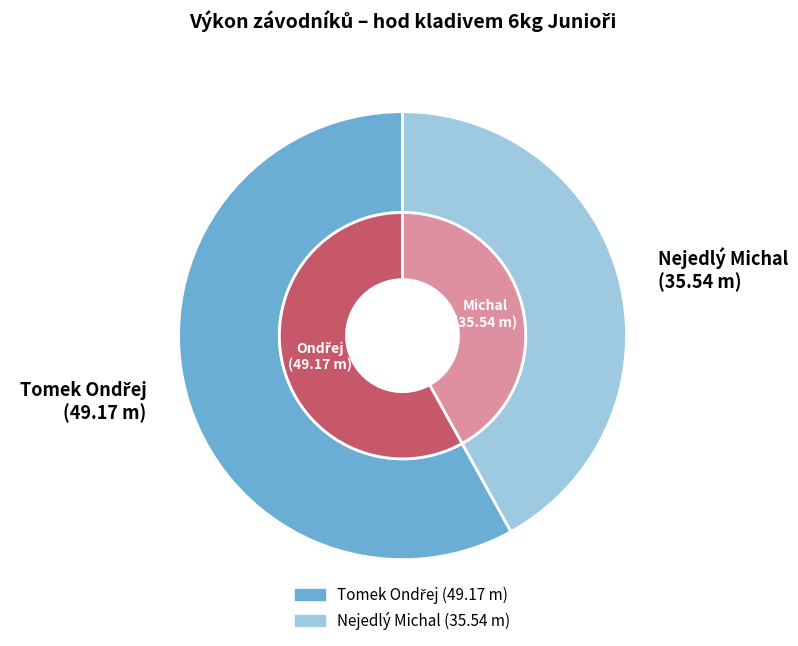

Combined, what portion of the pie is Nejedlý Michal and Tomek Ondřej?

100.0%